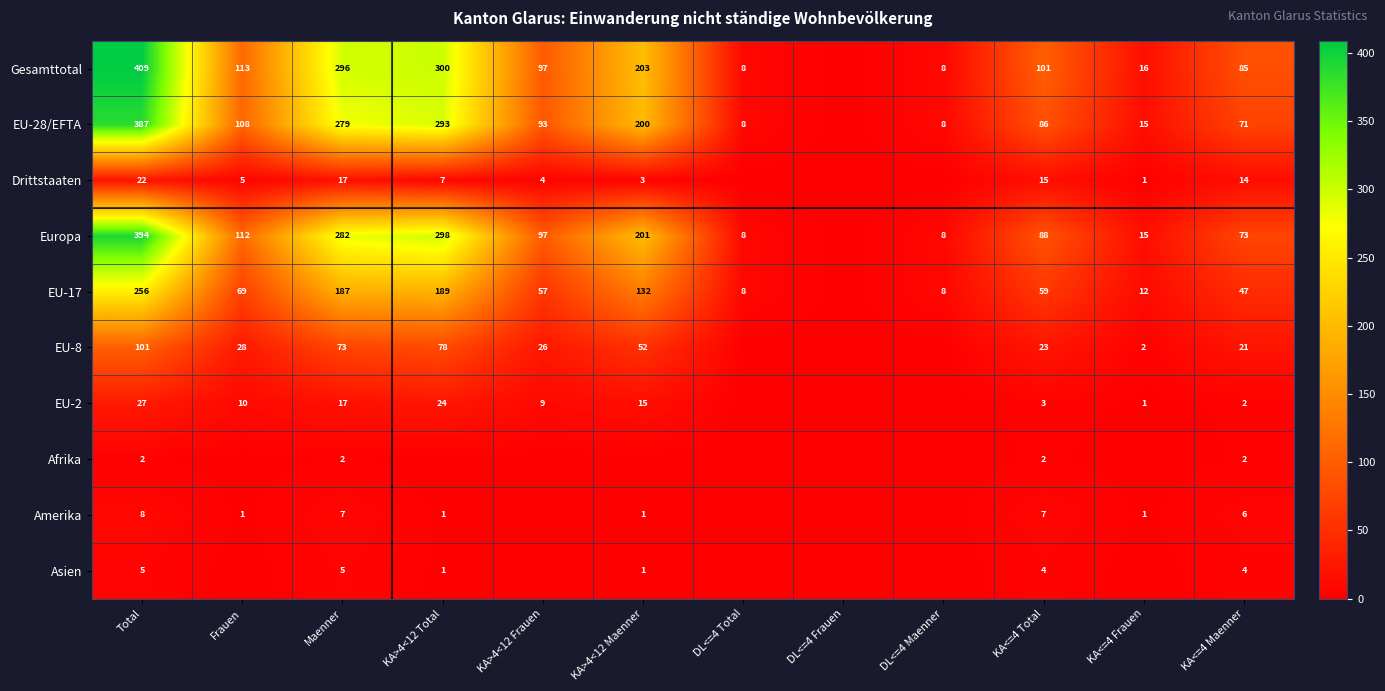

Rank the series at KA<=4 Total from highest to lowest value.

Gesamttotal, Europa, EU-28/EFTA, EU-17, EU-8, Drittstaaten, Amerika, Asien, EU-2, Afrika